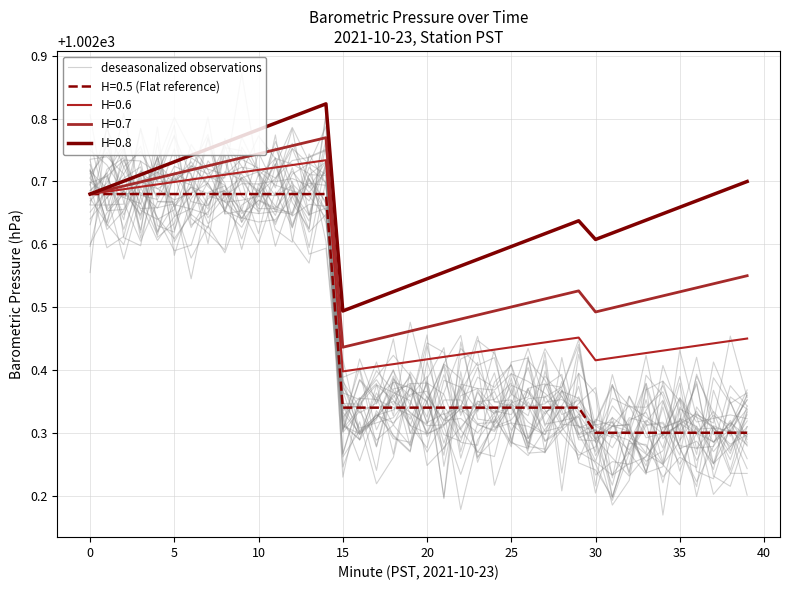

What is the average value?

1002.4